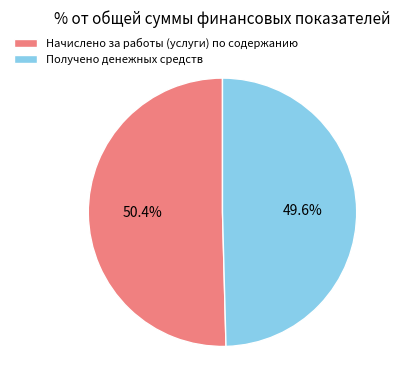

How many slices are in this pie chart?

2